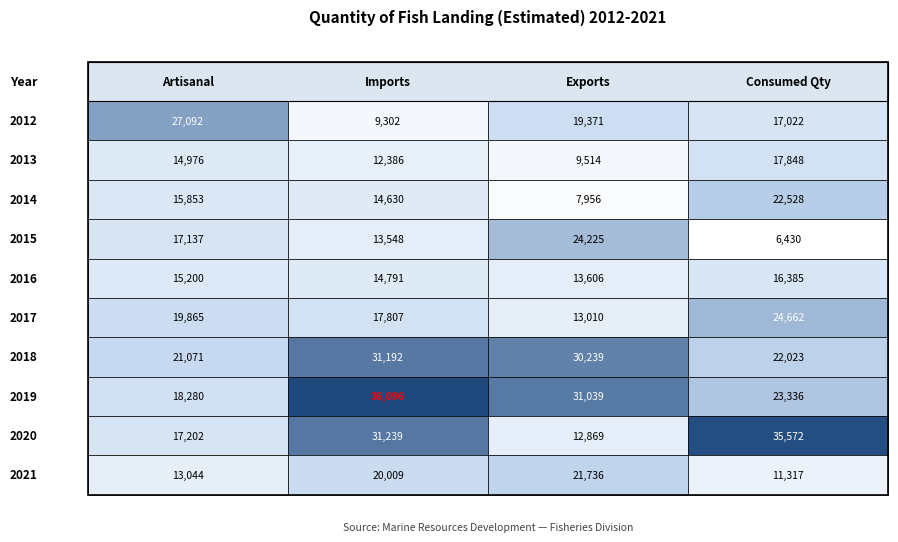

Rank the categories by Artisanal value from lowest to highest.

9, 1, 4, 2, 3, 8, 7, 5, 6, 0